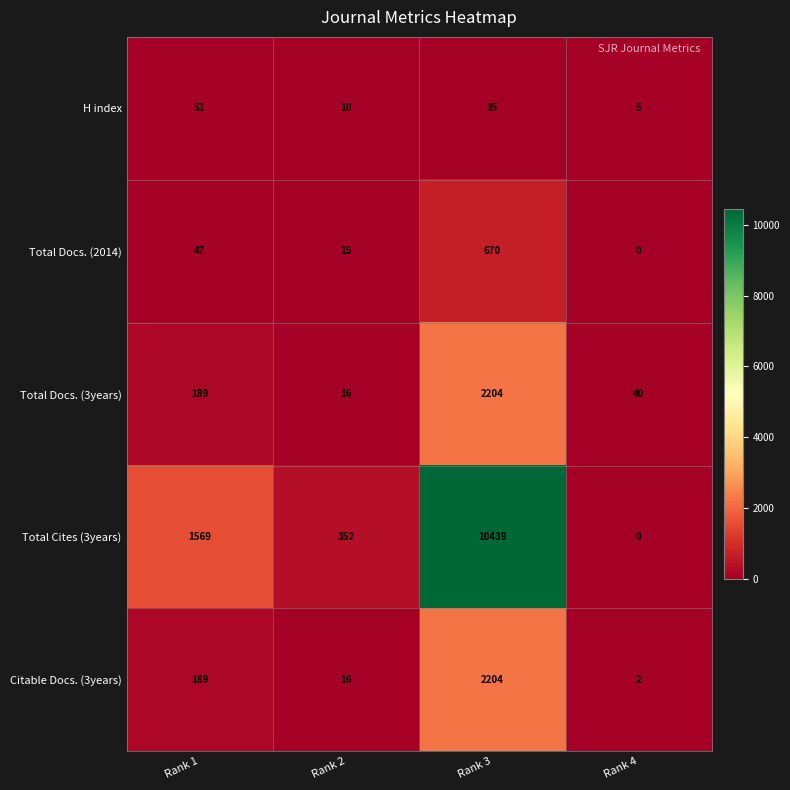

What is the approximate value of H index at Rank 4?

5